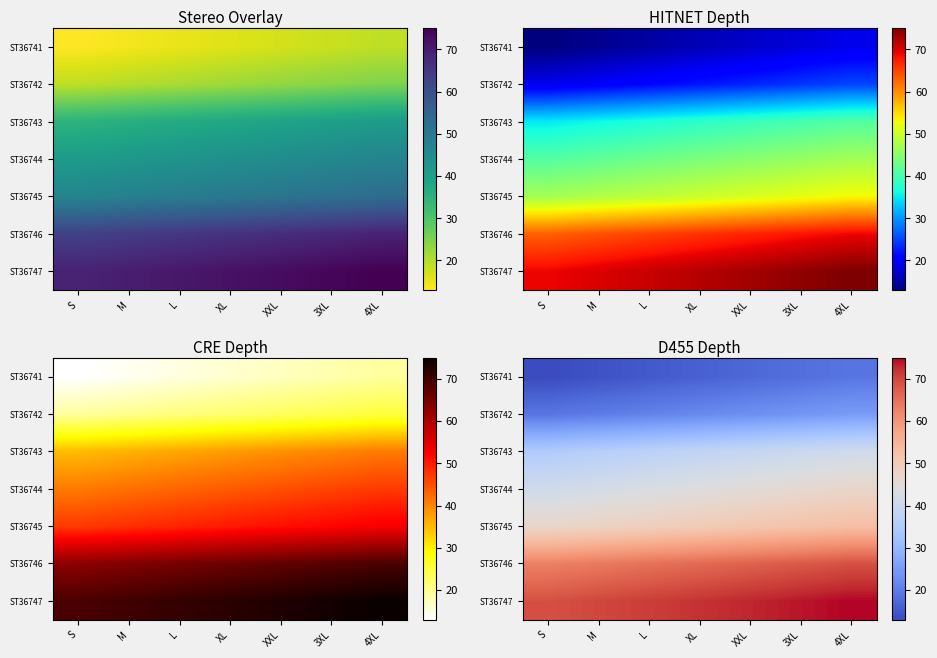

What is the smallest value displayed?

13